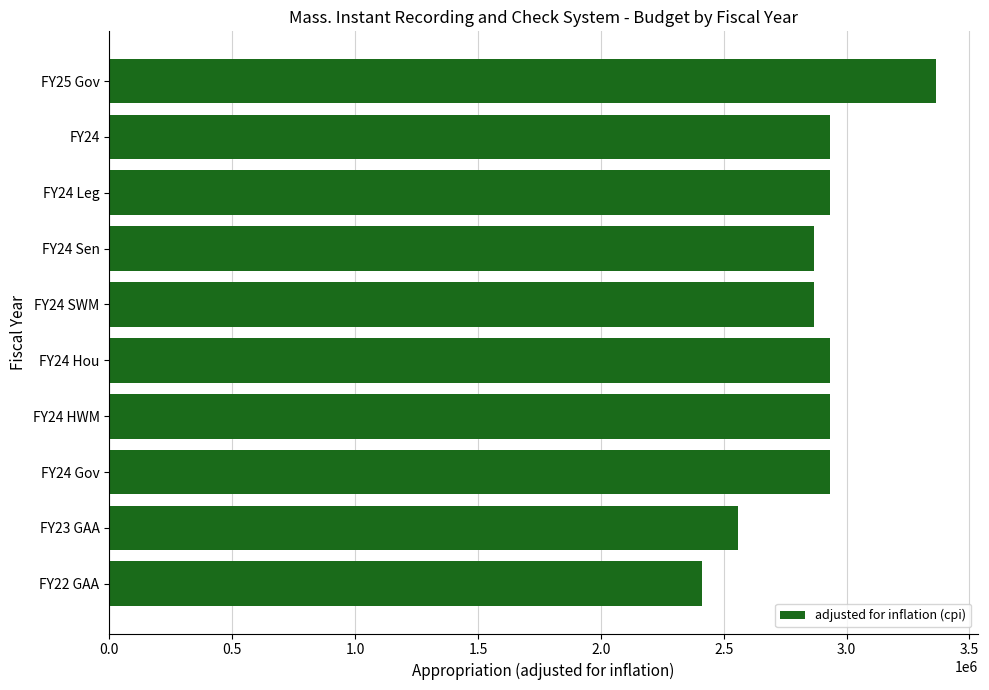

What is the label of the 2nd bar from the bottom?

FY23 GAA